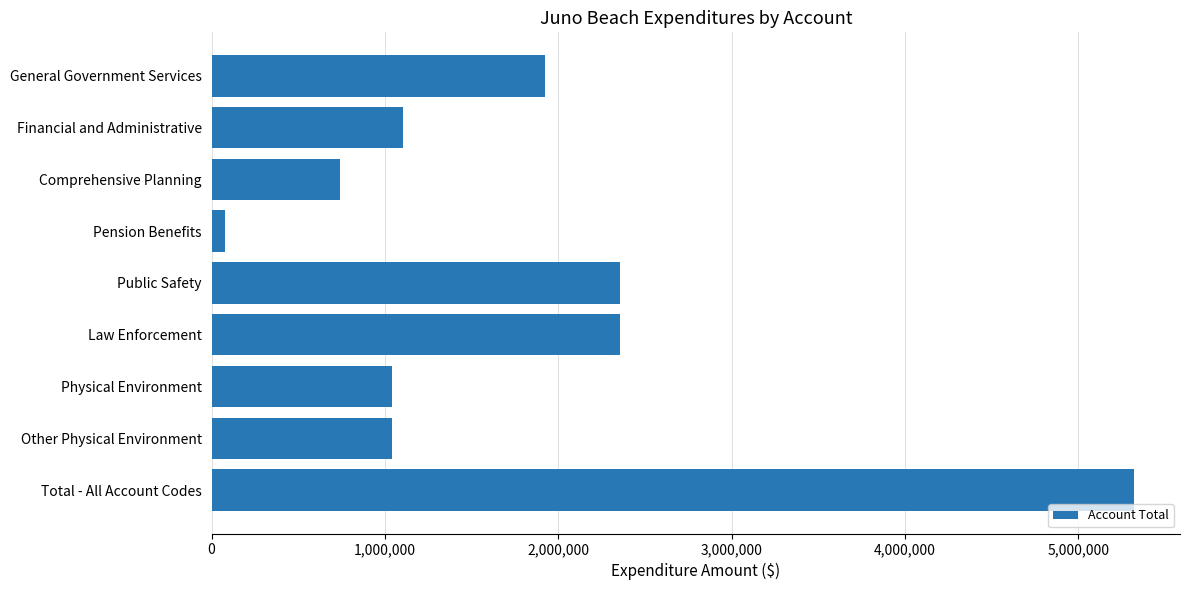

Reading top to bottom, transcribe all the data shown in this chart.

1920446	1105663	737962	76821	2355727	2355727	1043387	1043387	5319560